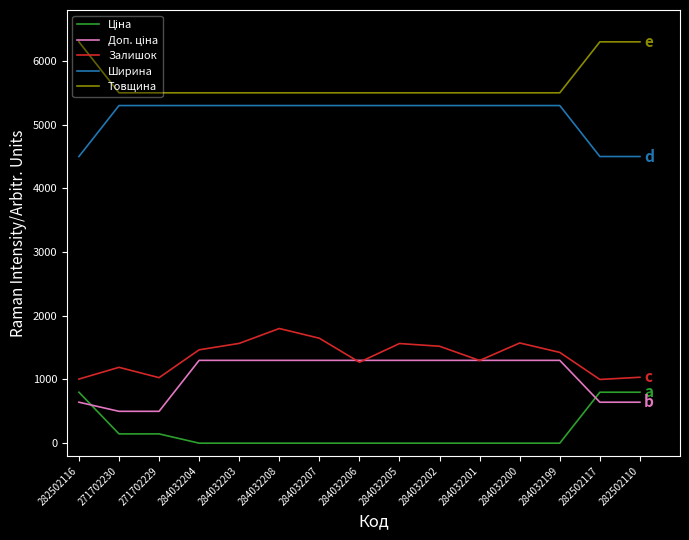

True or false: Товщина has a value of 6300.0 at 282502116.

True